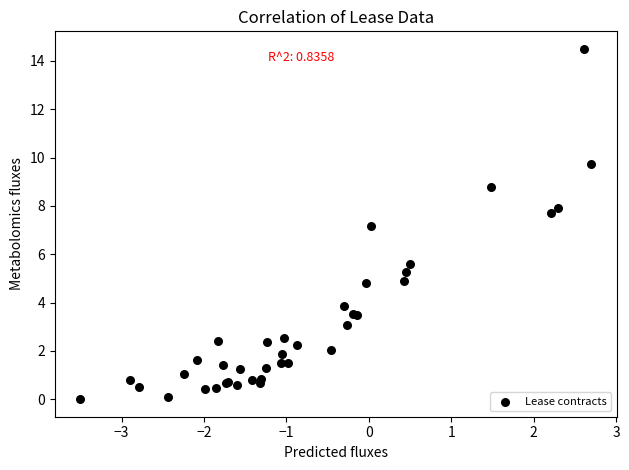

What Y value in the scatter plot is closest to 7?

7.2